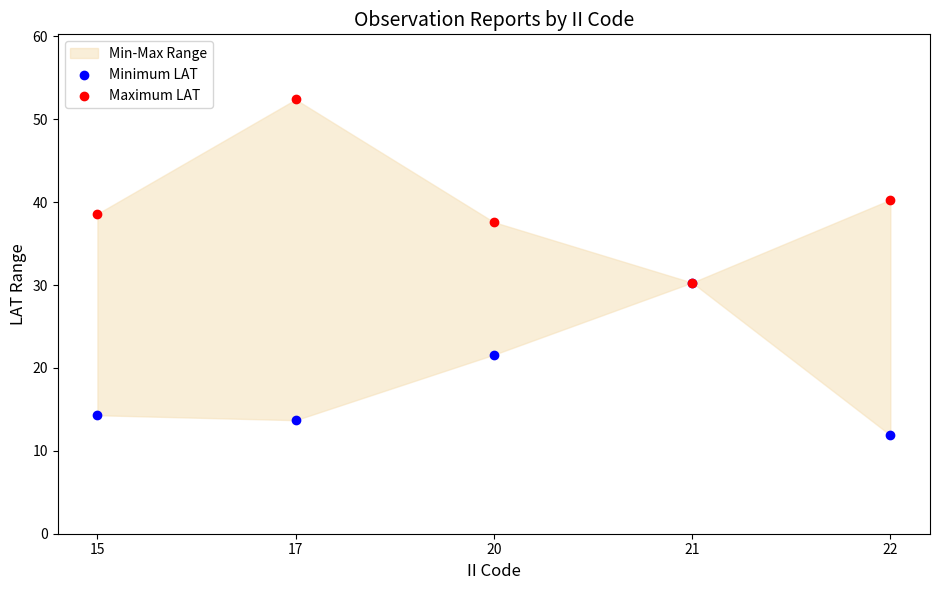

In the Maximum LAT series, what Y value is closest to 41?

40.3